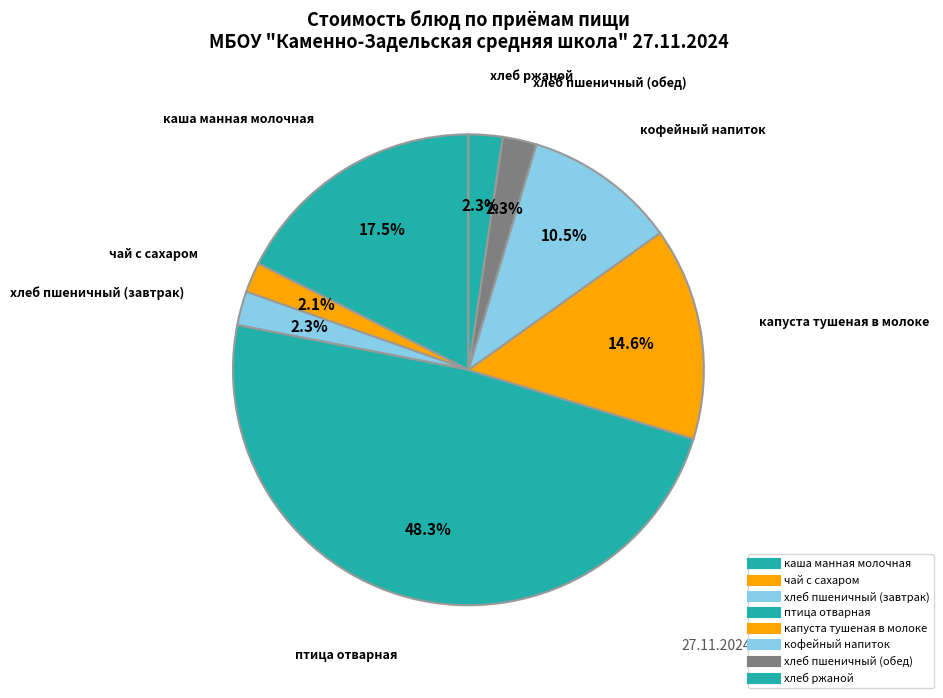

What is the smallest slice in the pie chart?

чай с сахаром